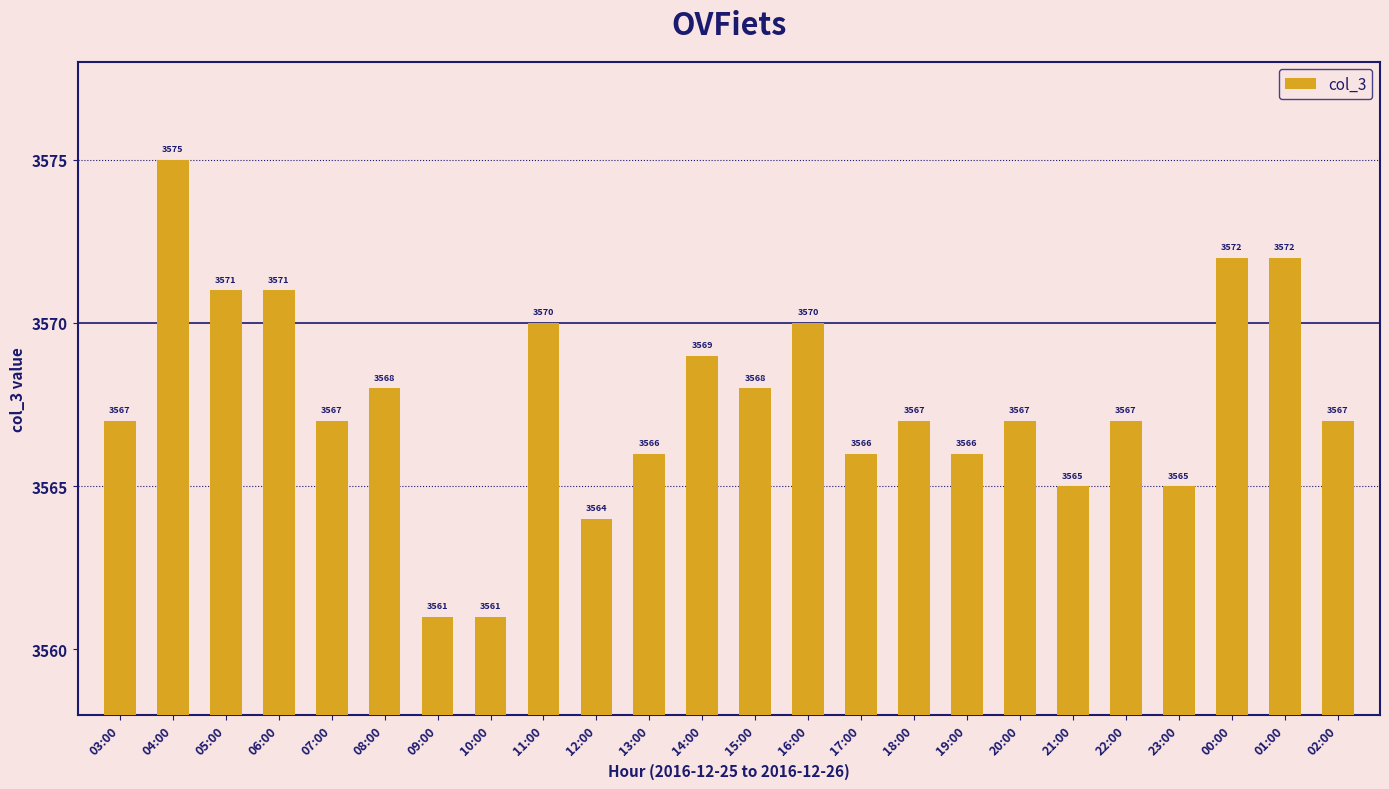

What is the label of the 6th bar from the right?

21:00